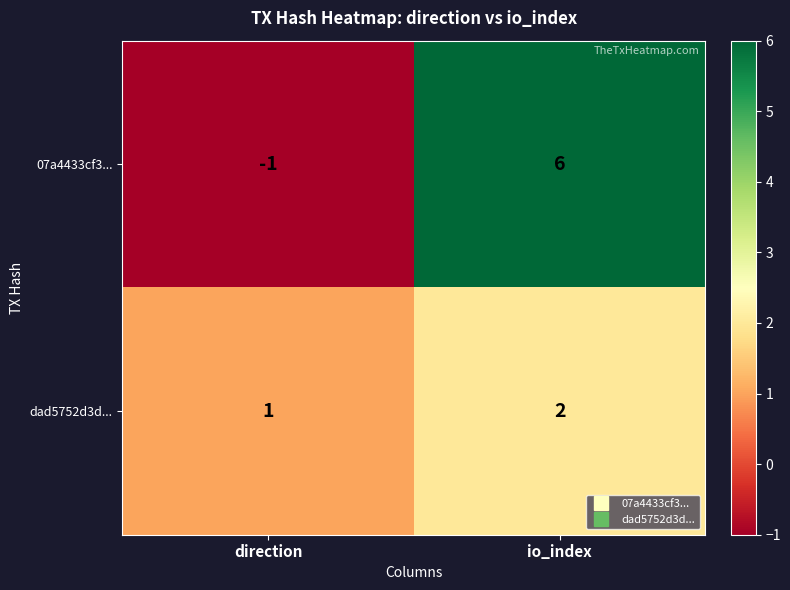

The dad5752d3d... series shows 1 at io_index. True or false?

False